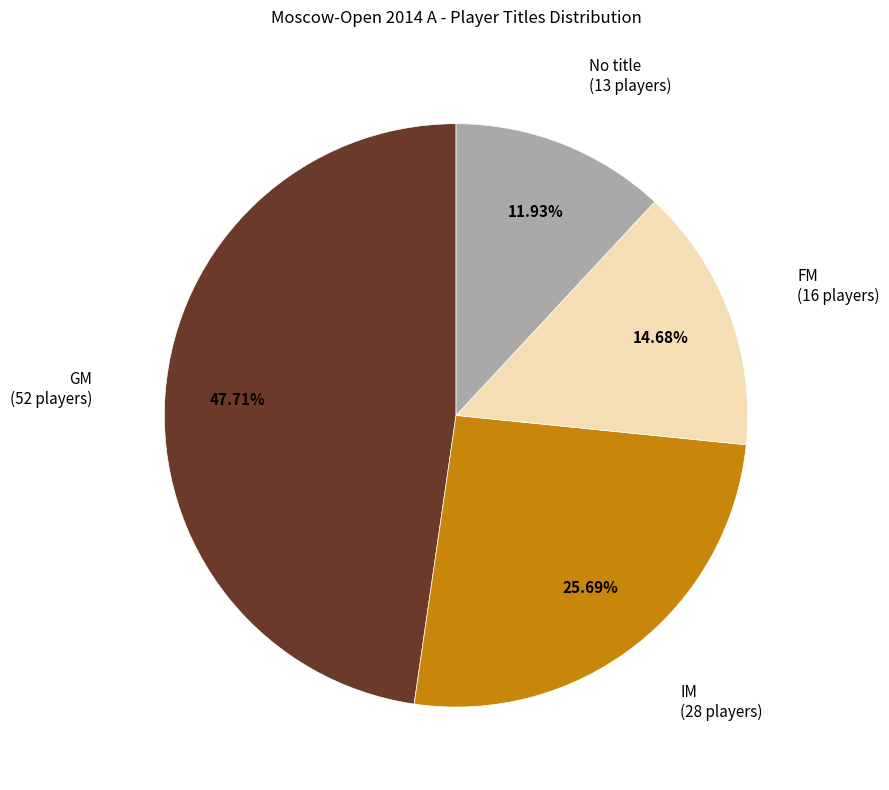

Is there any slice that represents more than half of the pie?

No